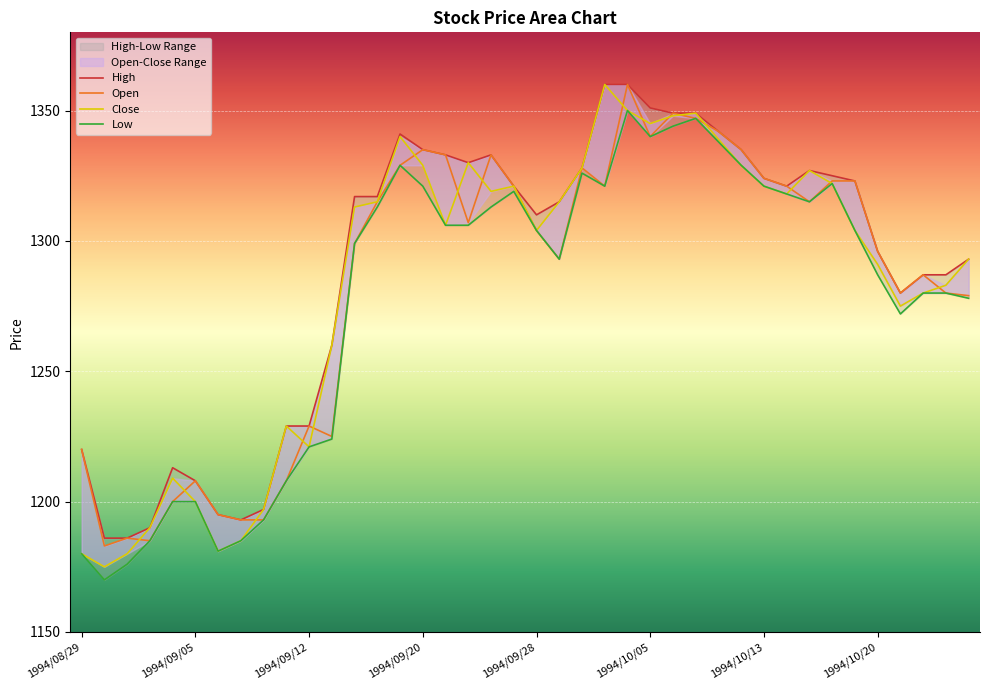

True or false: Close has a value of 1180 at 1994/08/29.

True